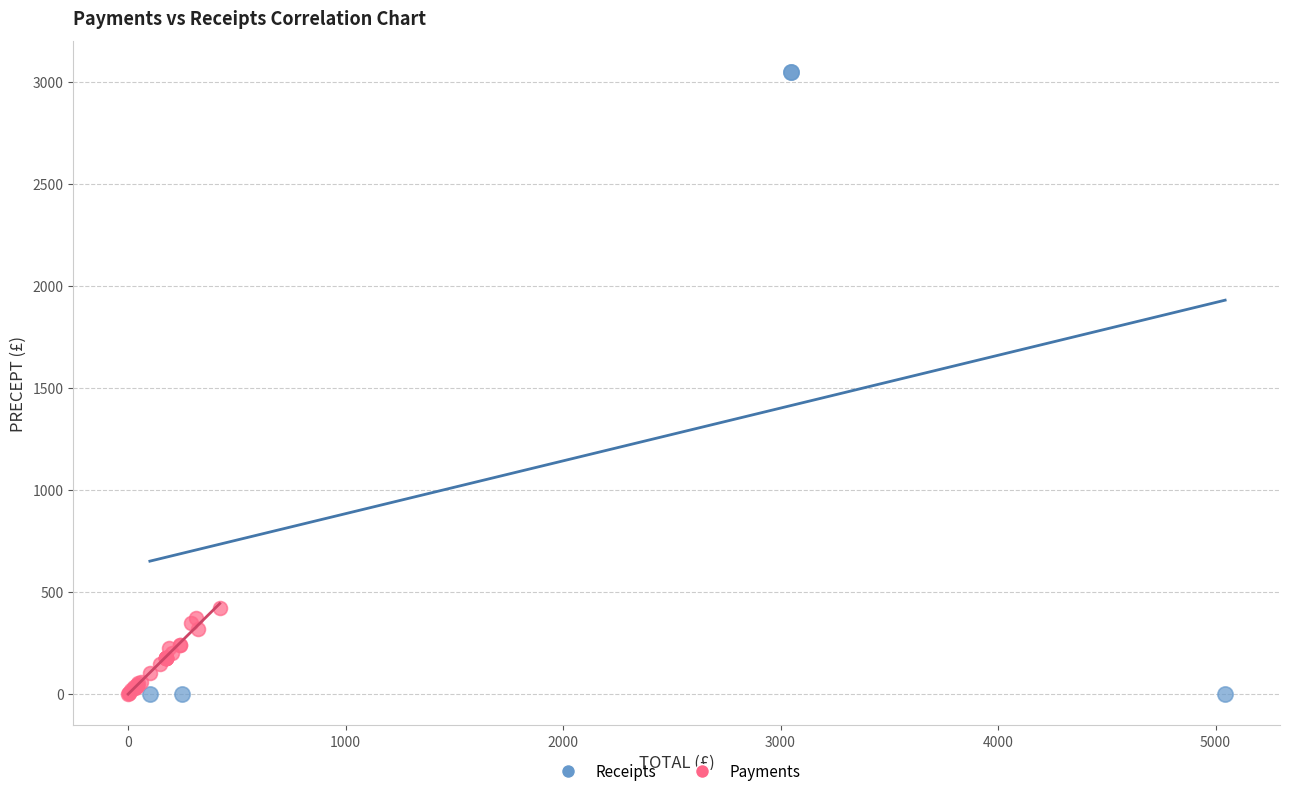

Which series contains the highest Y value?

Receipts